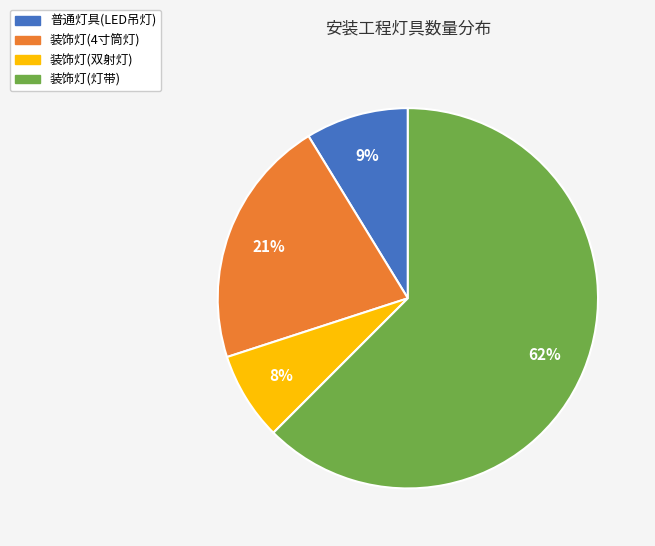

Which slice is the largest?

装饰灯(灯带)